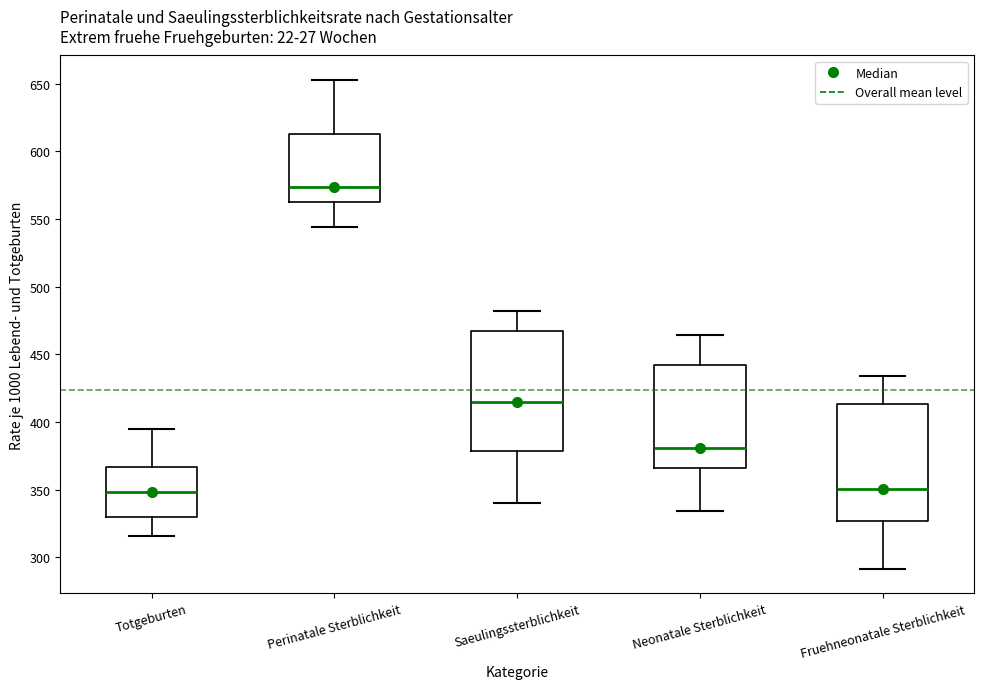

Reading left to right, transcribe this box plot: for each box, give where its median line is, the range the box spans, and where its two whiskers end, as read against the y-axis. The values are not printed on the chart, so give them approximately, as read against the axis.

Totgeburten: median 350, box 330 to 365, whiskers 315 to 395
Perinatale Sterblichkeit: median 575, box 560 to 615, whiskers 545 to 655
Saeulingssterblichkeit: median 415, box 380 to 465, whiskers 340 to 480
Neonatale Sterblichkeit: median 380, box 365 to 440, whiskers 335 to 465
Fruehneonatale Sterblichkeit: median 350, box 325 to 415, whiskers 290 to 435